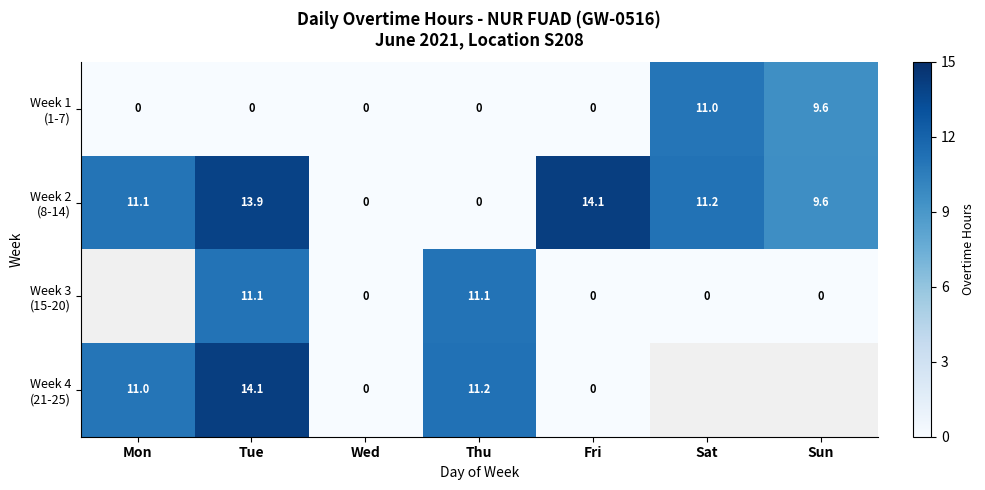

Which label corresponds to the largest value in the chart?

Tue